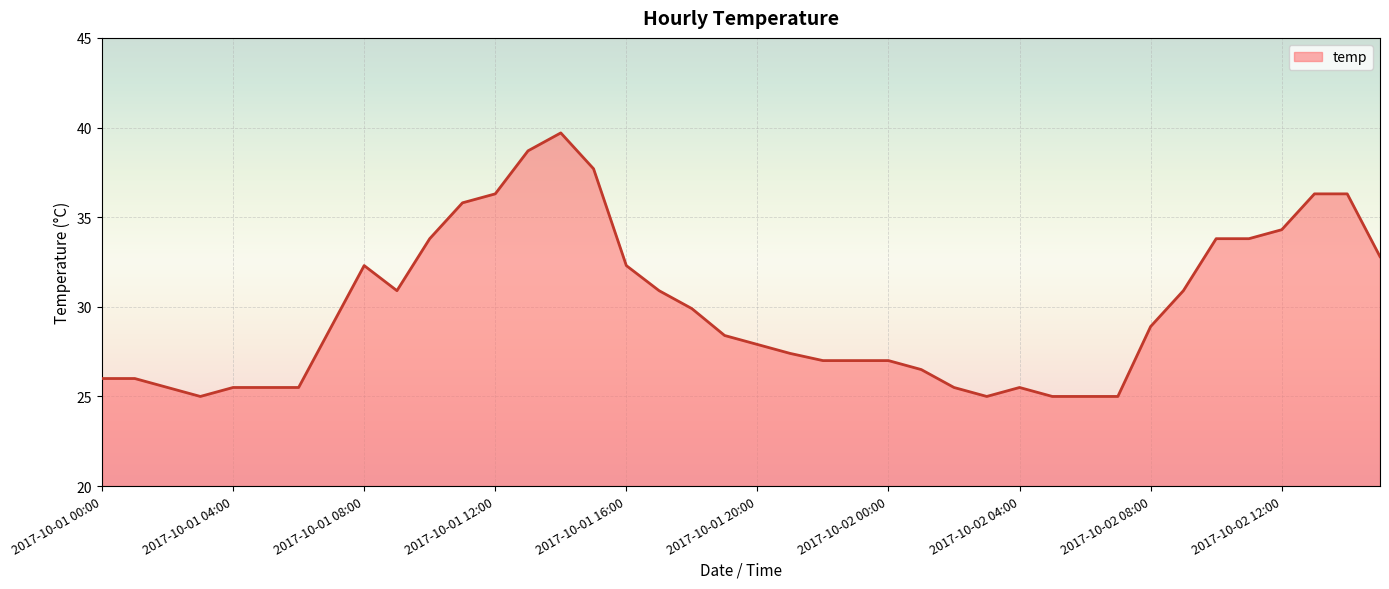

What is the maximum value shown in the chart?

39.7